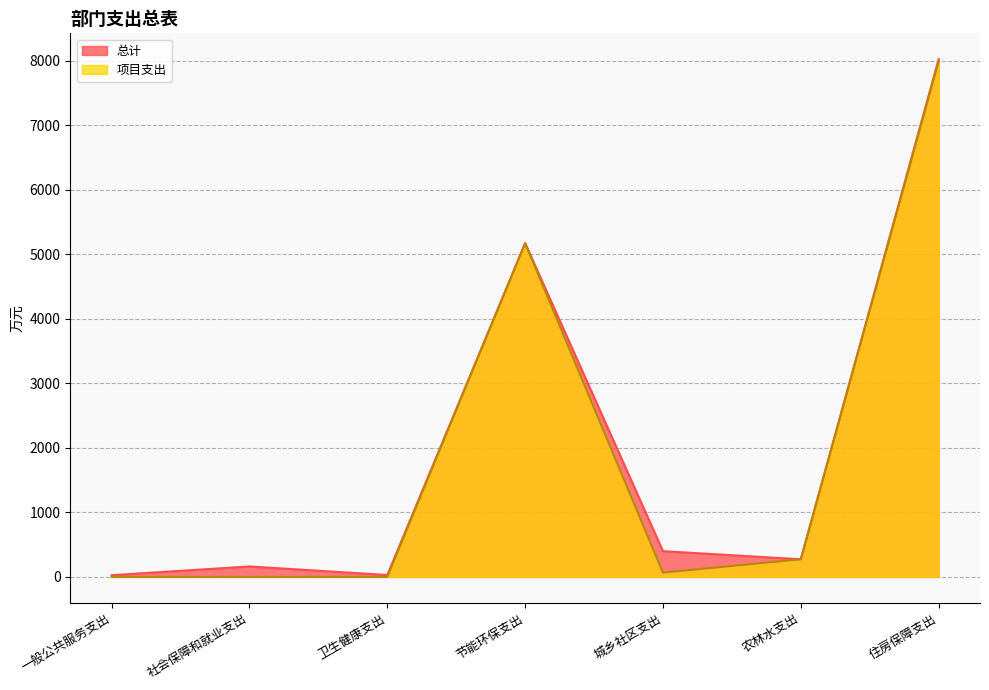

At how many categories does at least one series exceed 5368?

1